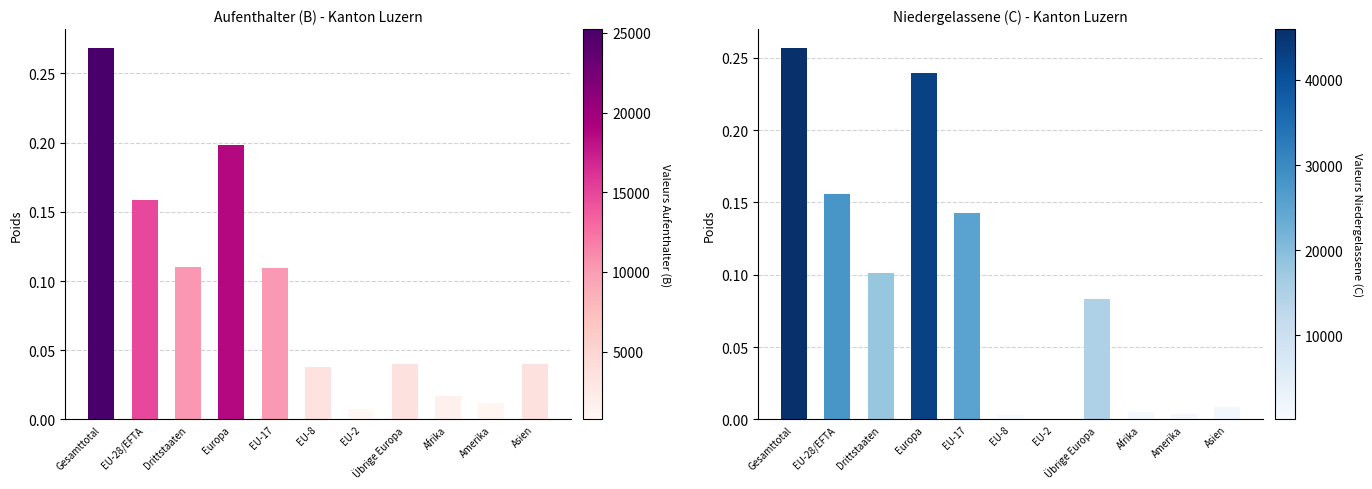

What is the sum of the Niedergelassene (C) values at EU-28/EFTA and Amerika?

0.2